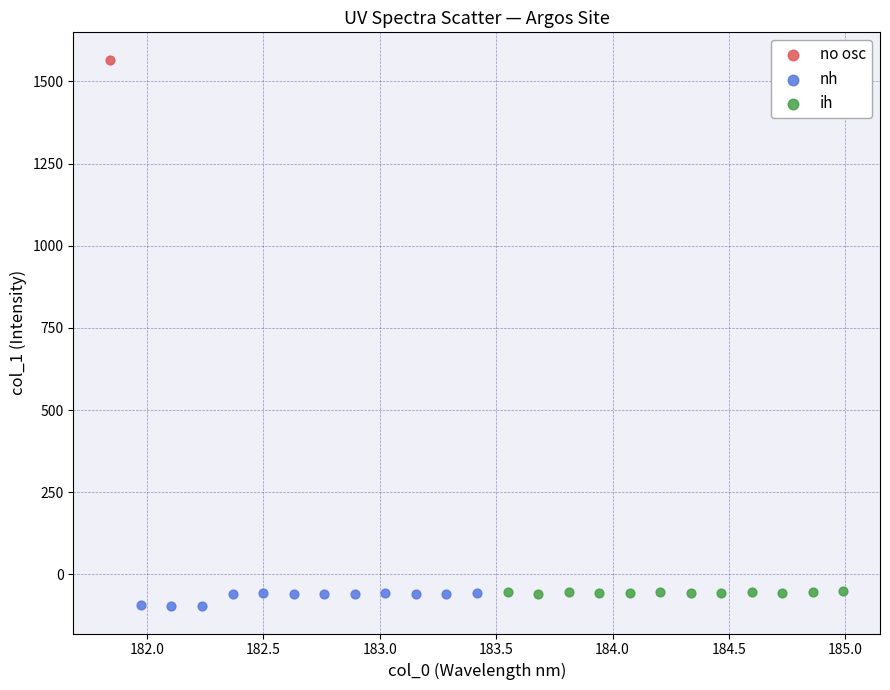

What are all the series names shown in the legend?

no osc, nh, ih